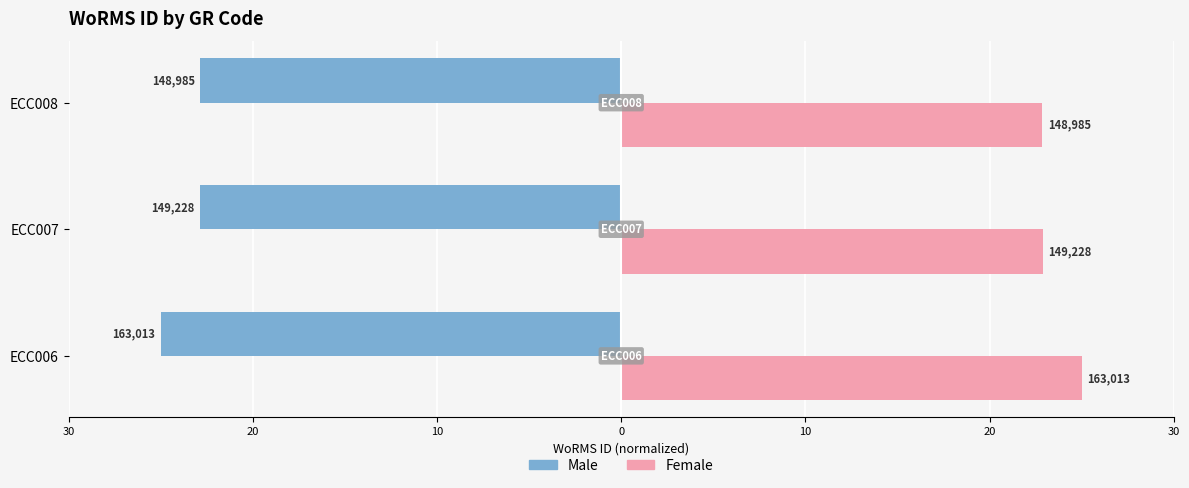

What are all the series names shown in the legend?

Male, Female